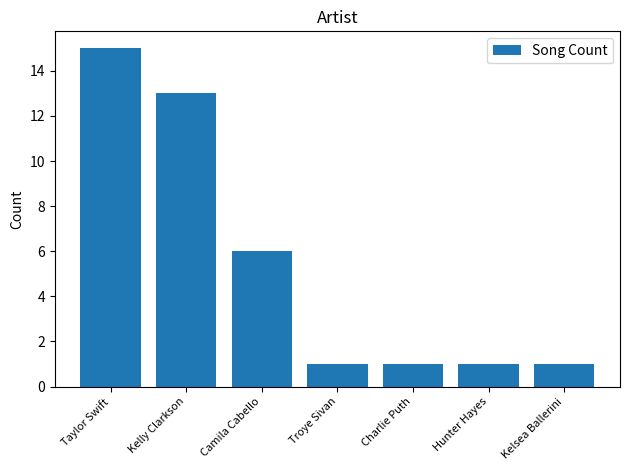

Which label corresponds to the largest value in the chart?

Taylor Swift